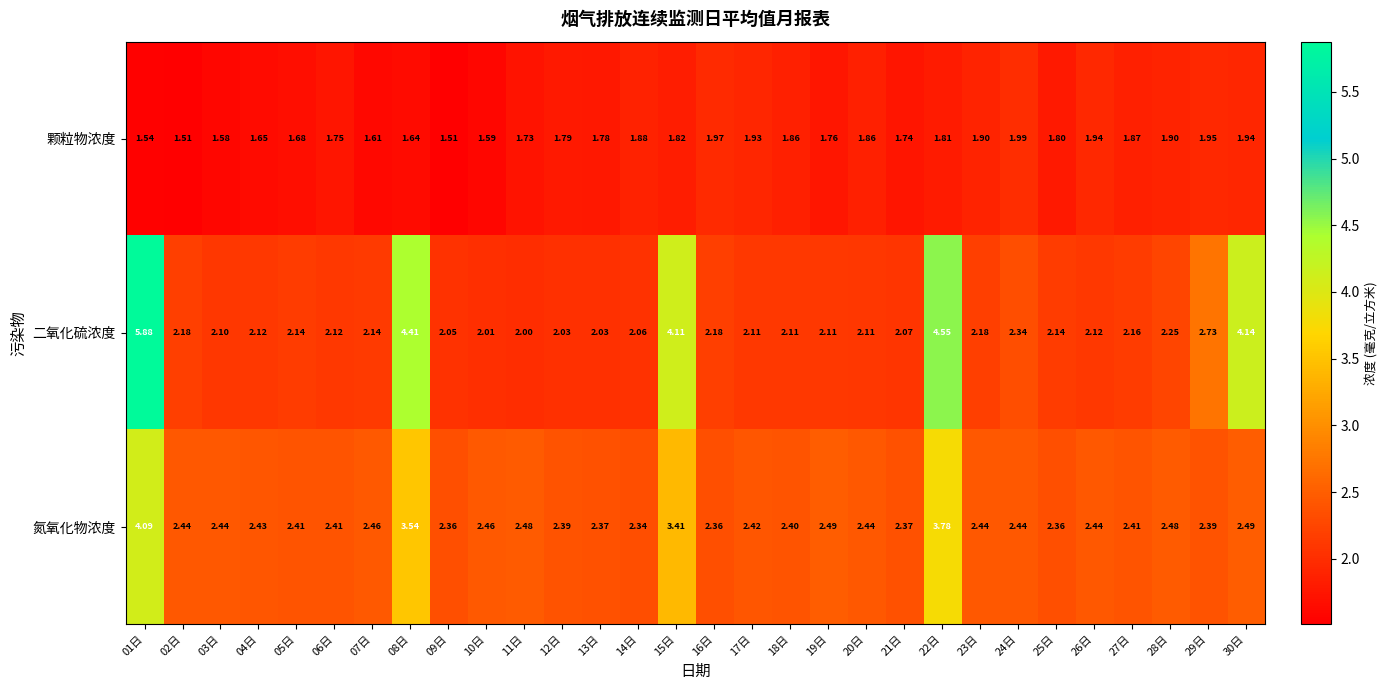

List the series in order of their peak value, highest first.

二氧化硫浓度, 氮氧化物浓度, 颗粒物浓度